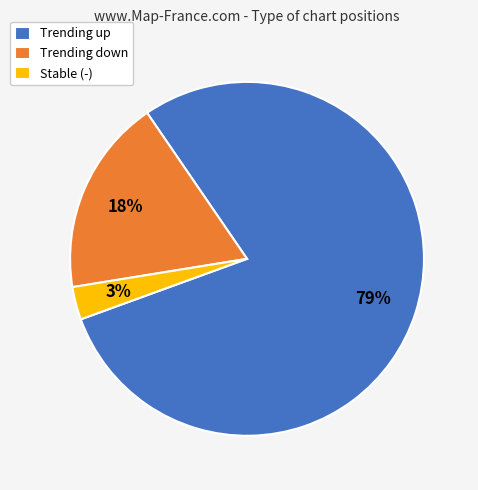

What is the smallest slice in the pie chart?

Stable (-)